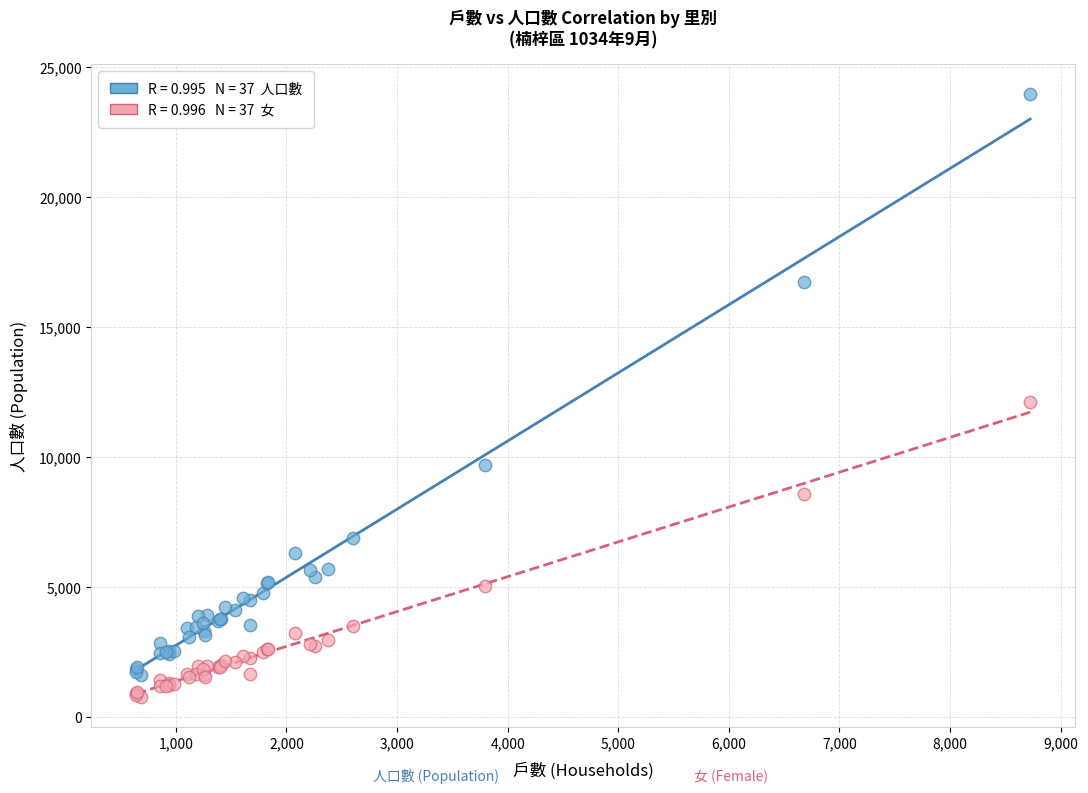

Across all series, what Y value is closest to 12382?

12121